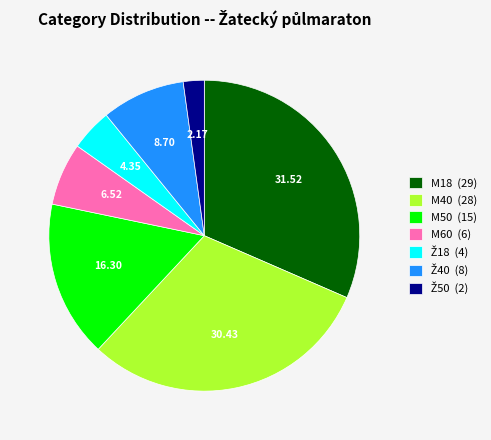

Is there a majority slice in this chart?

No